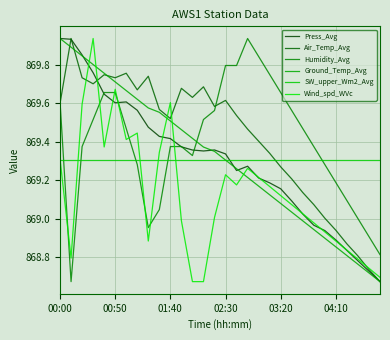

Is this an area chart (filled region under the line)?

No